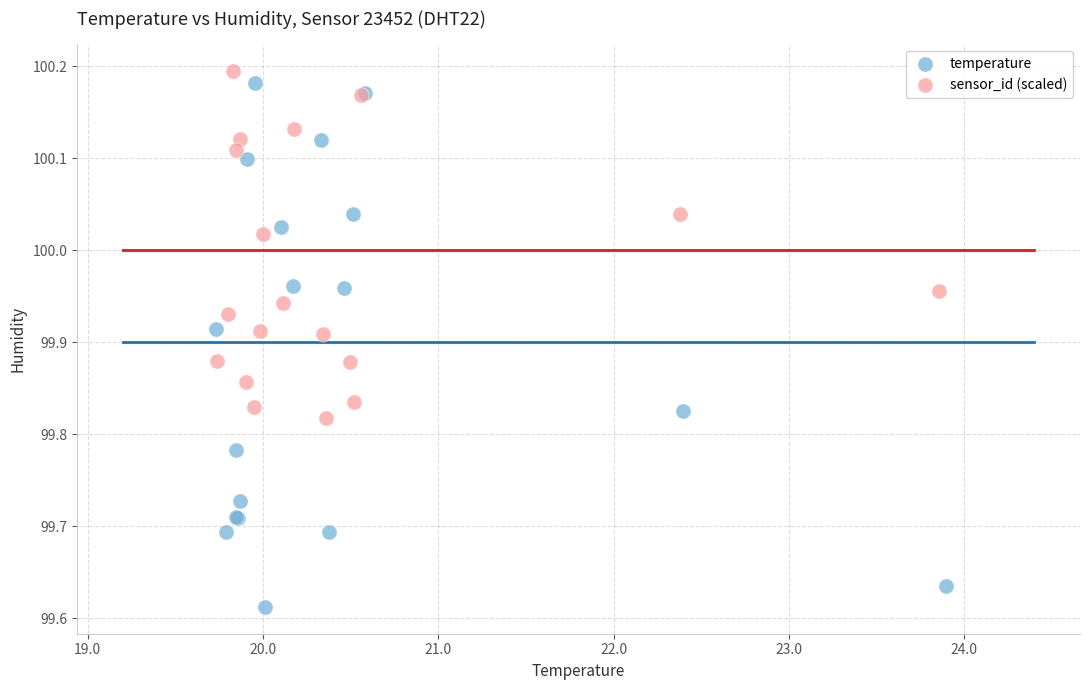

Which series has the largest Y range (max minus min)?

temperature